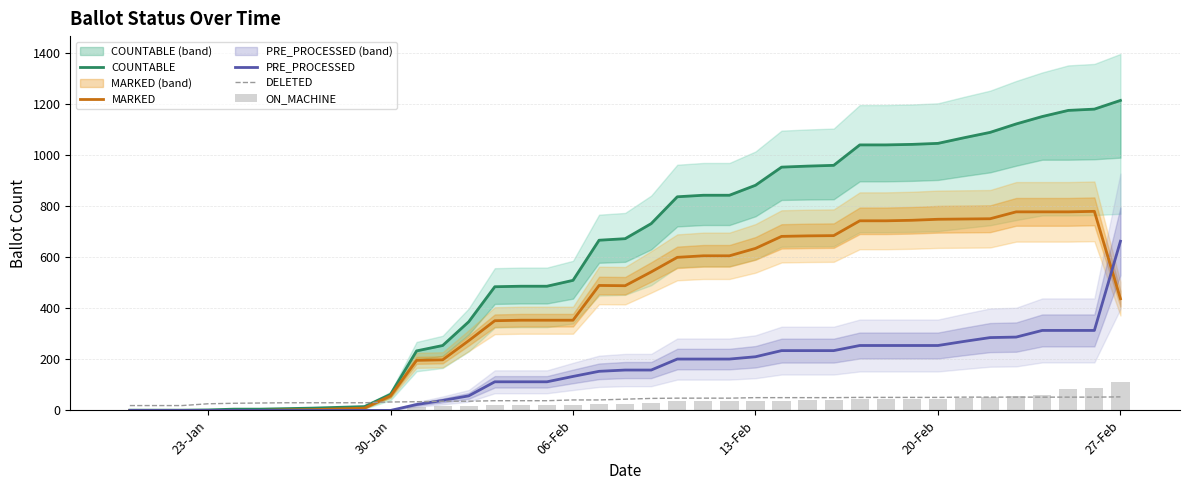

The value of DELETED at 27-Feb is 53. True or false?

True